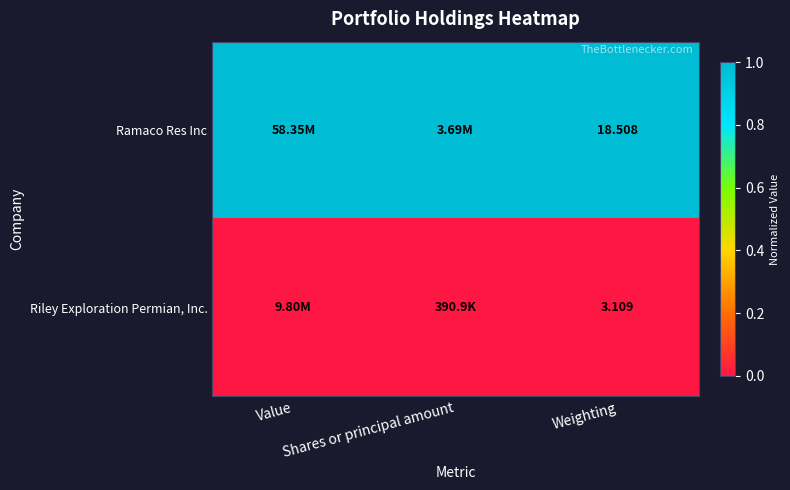

Rank the series at Weighting from lowest to highest value.

Riley Exploration Permian, Inc., Ramaco Res Inc